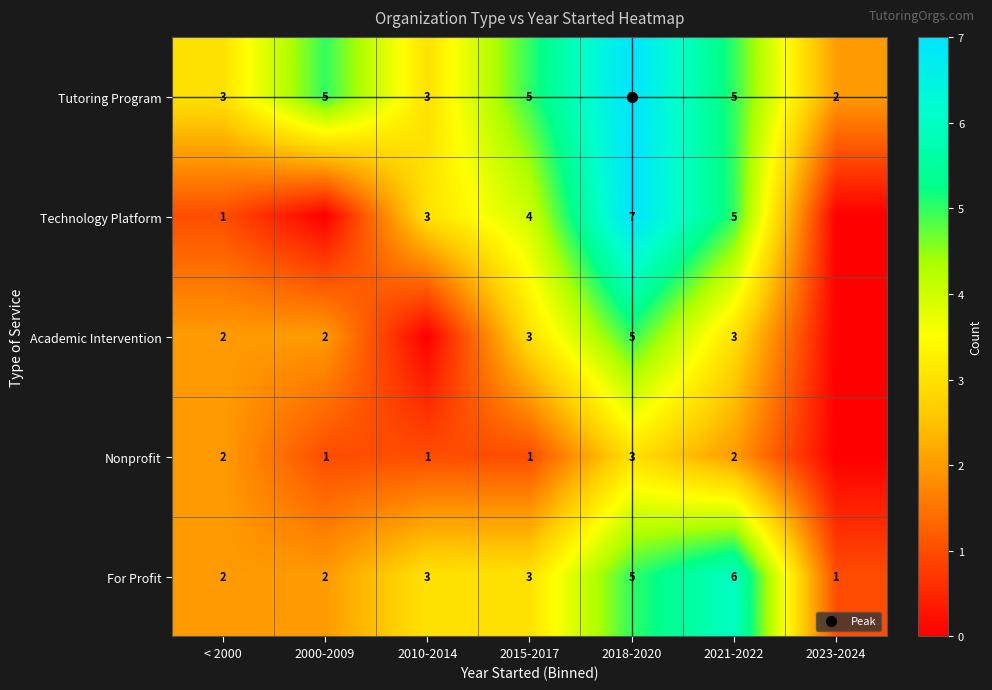

How many values in the Tutoring Program series exceed 5?

1